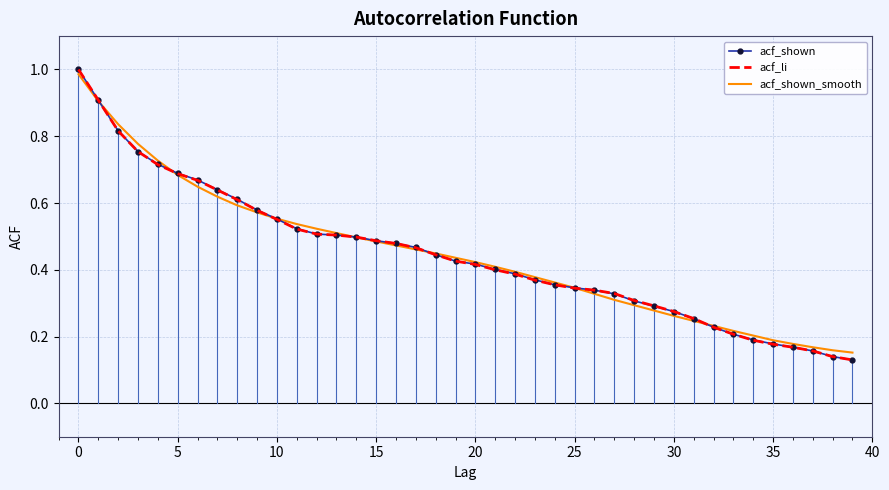

What is the highest value of the acf_shown series?

1.0